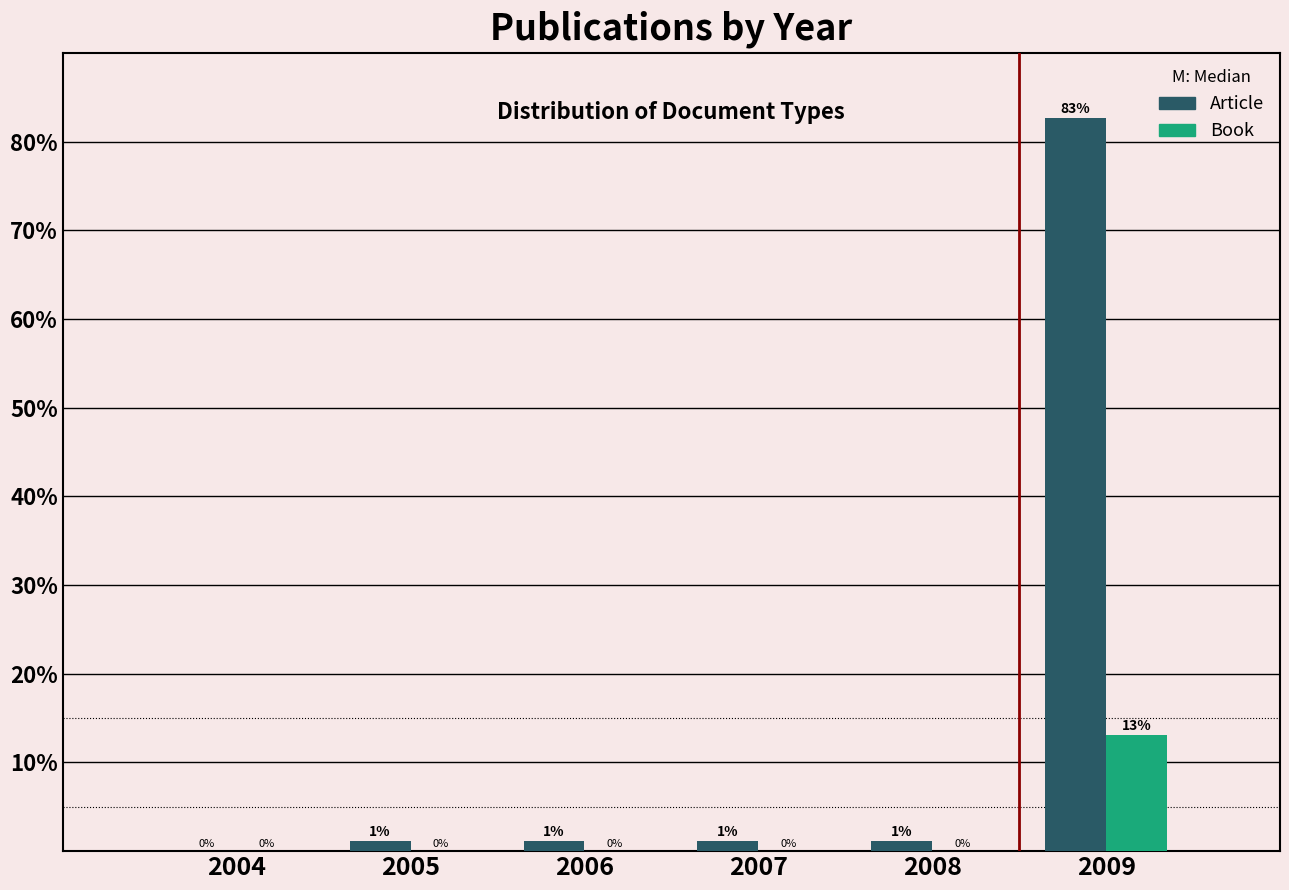

Is it true that Book equals -6.1 at 2008?

False